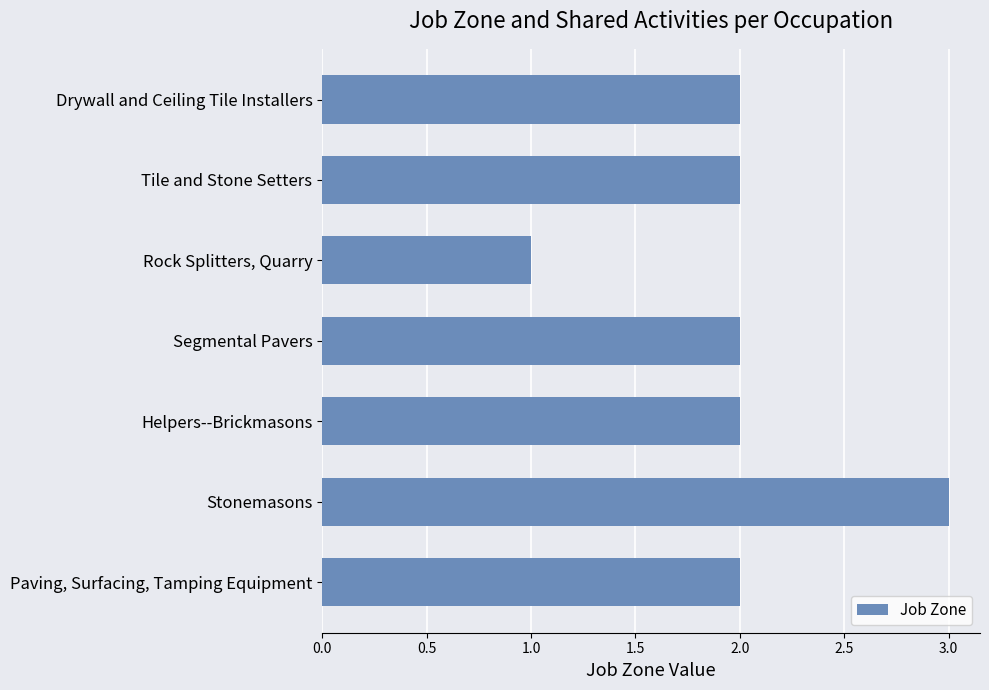

What is the maximum value shown in the chart?

3